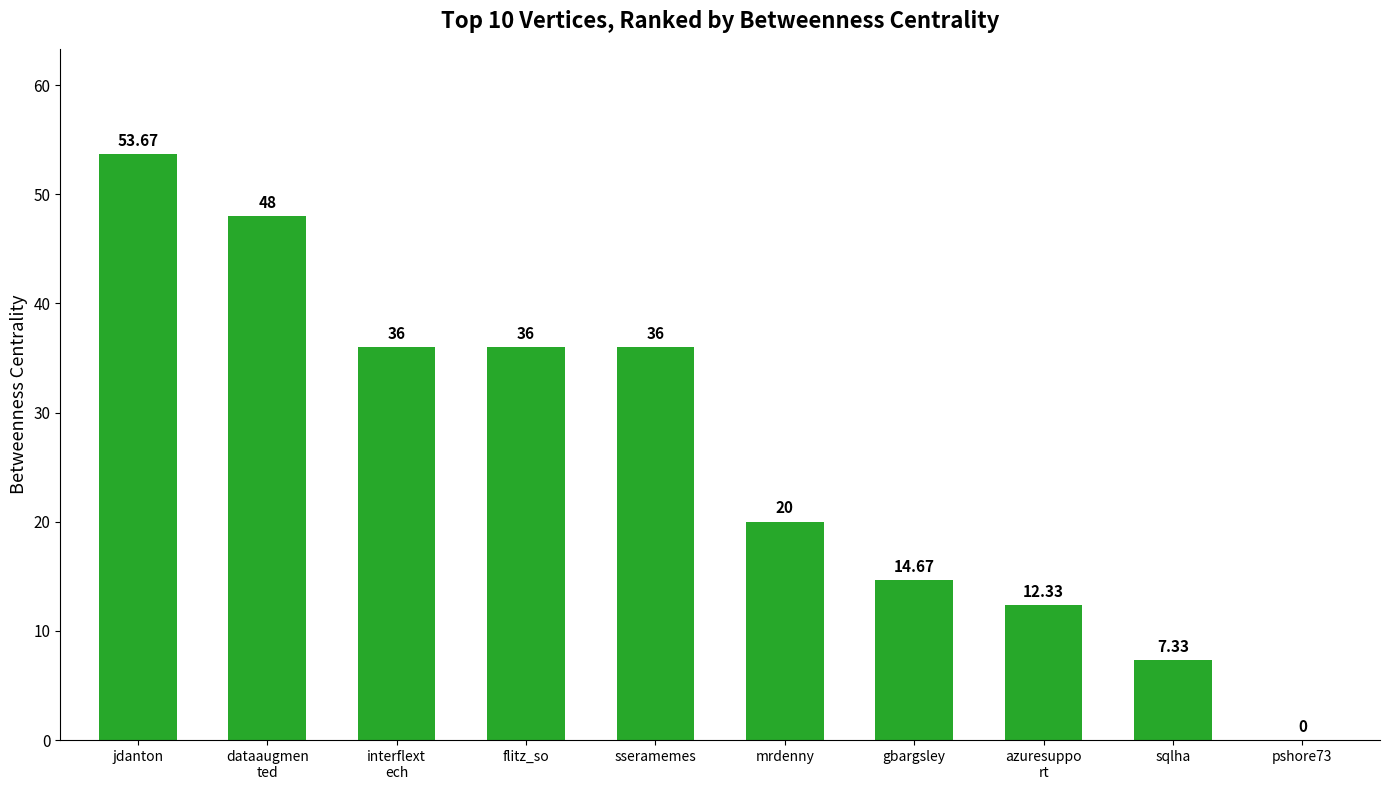

Read the value at jdanton.

53.7